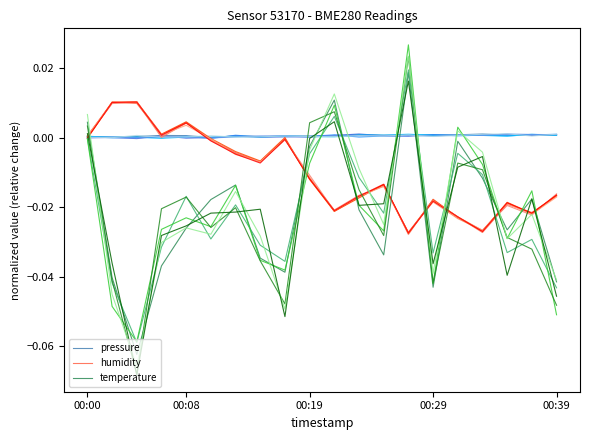

Rank the series by their average value, from highest to lowest.

pressure, humidity, temperature